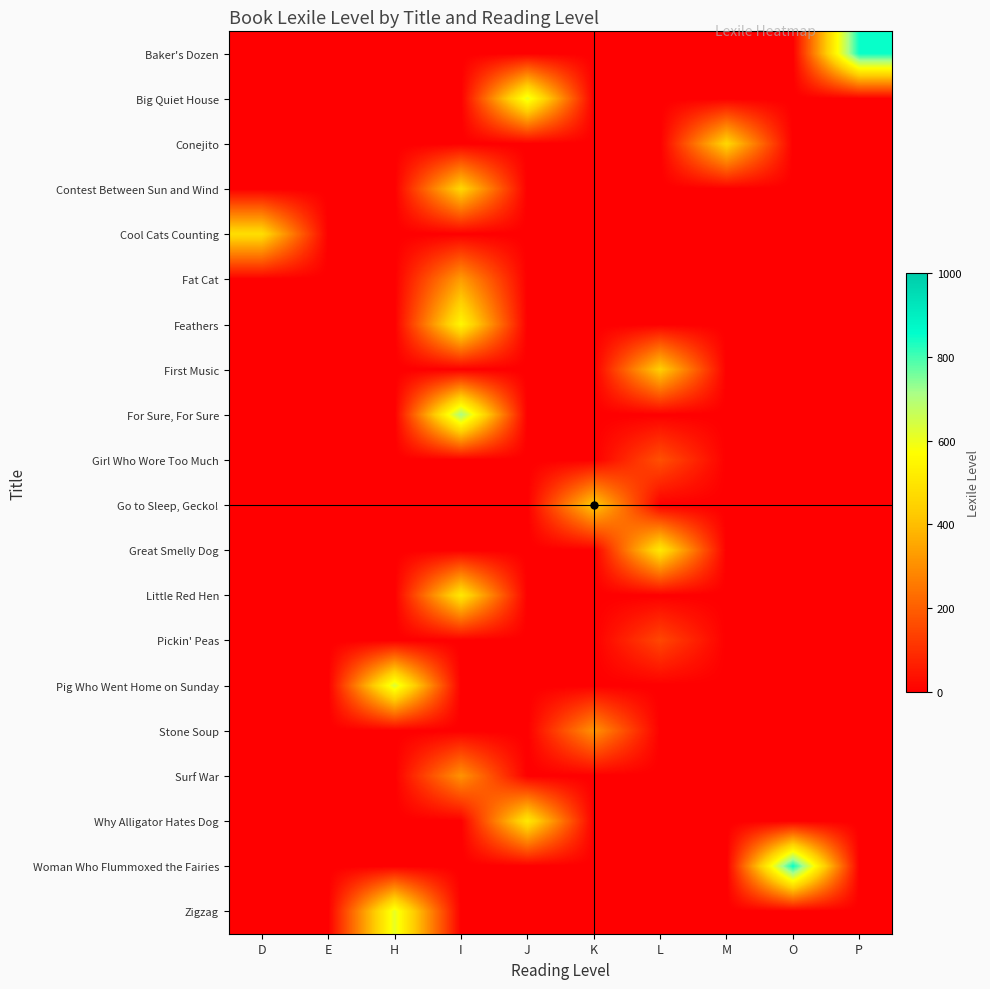

Which series has the widest spread of values?

Baker's Dozen